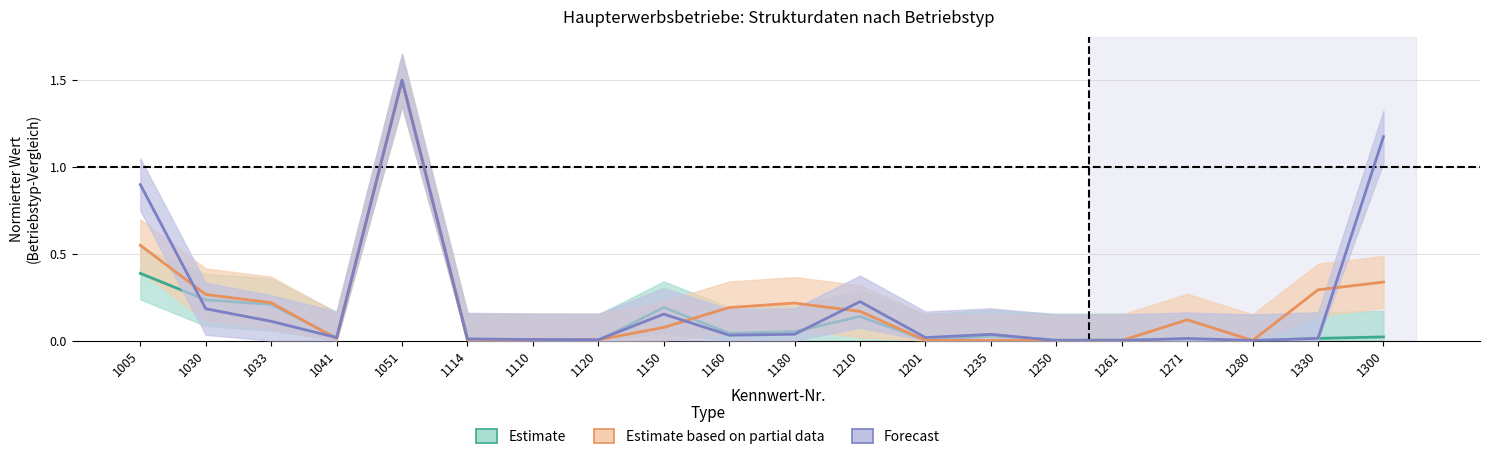

What position from the left is 1261?

16